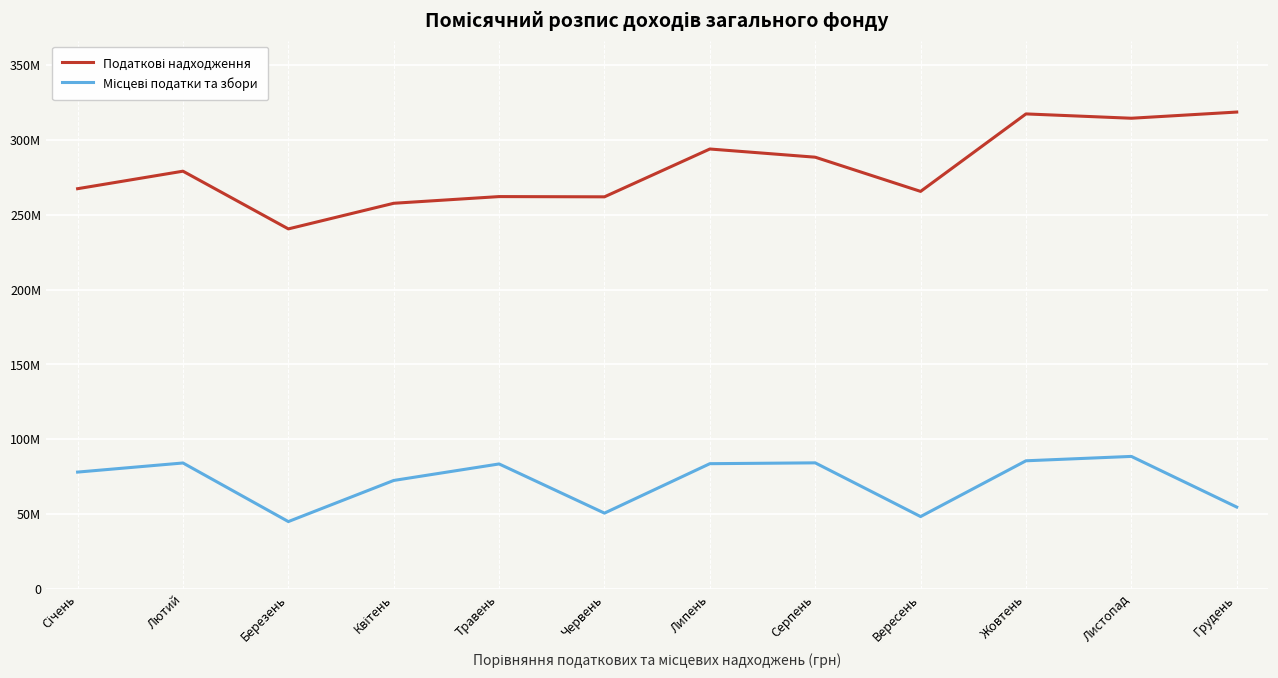

Which category has the lowest value in the Місцеві податки та збори series?

Березень